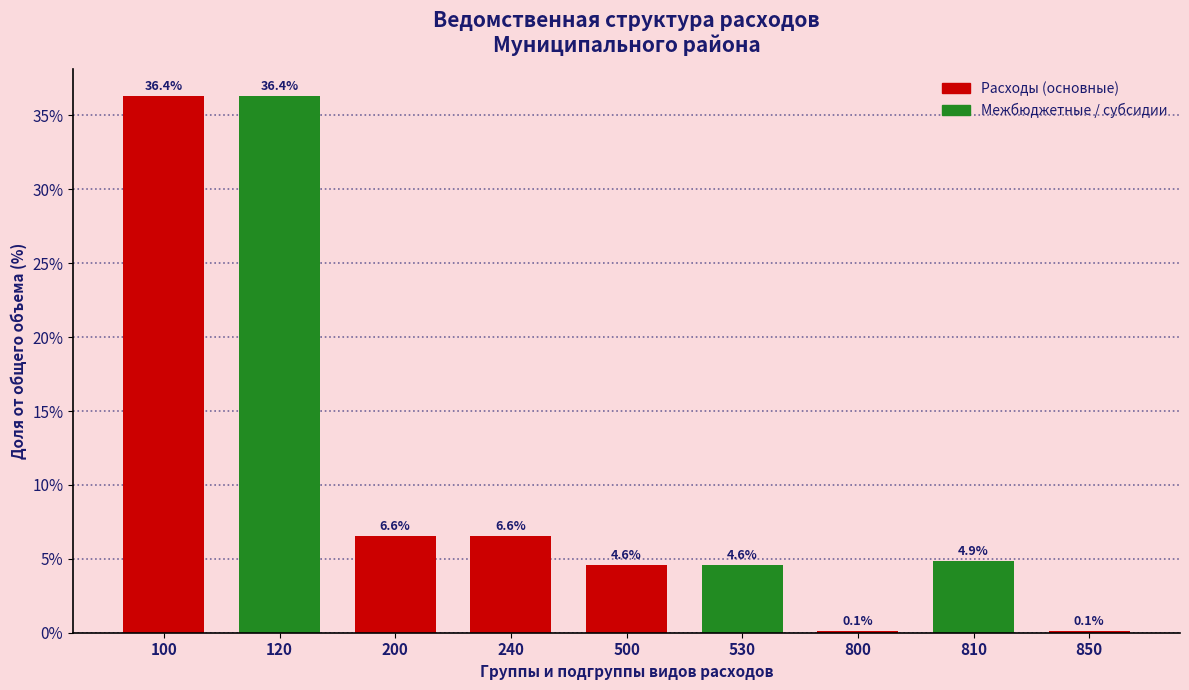

Reading left to right, transcribe all the data shown in this chart.

100=36.4	120=36.4	200=6.6	240=6.6	500=4.6	530=4.6	800=0.1	810=4.9	850=0.1